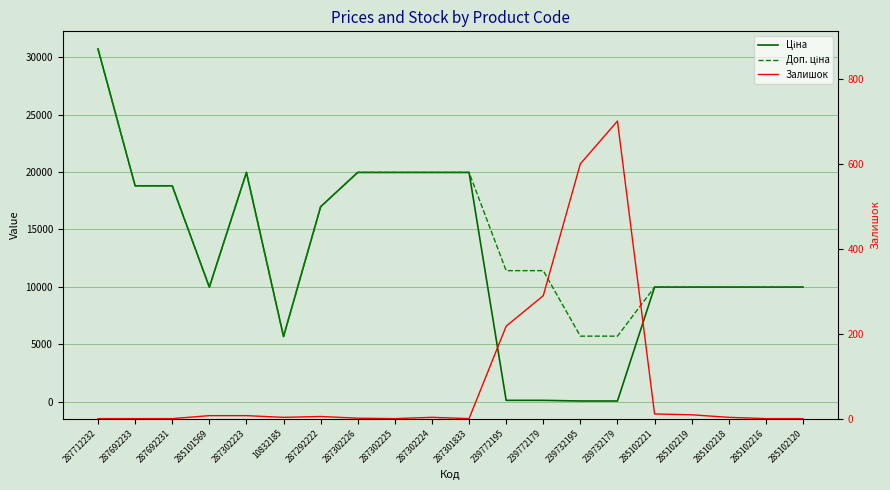

Which series changed the most between 285101569 and 239732195?

Ціна